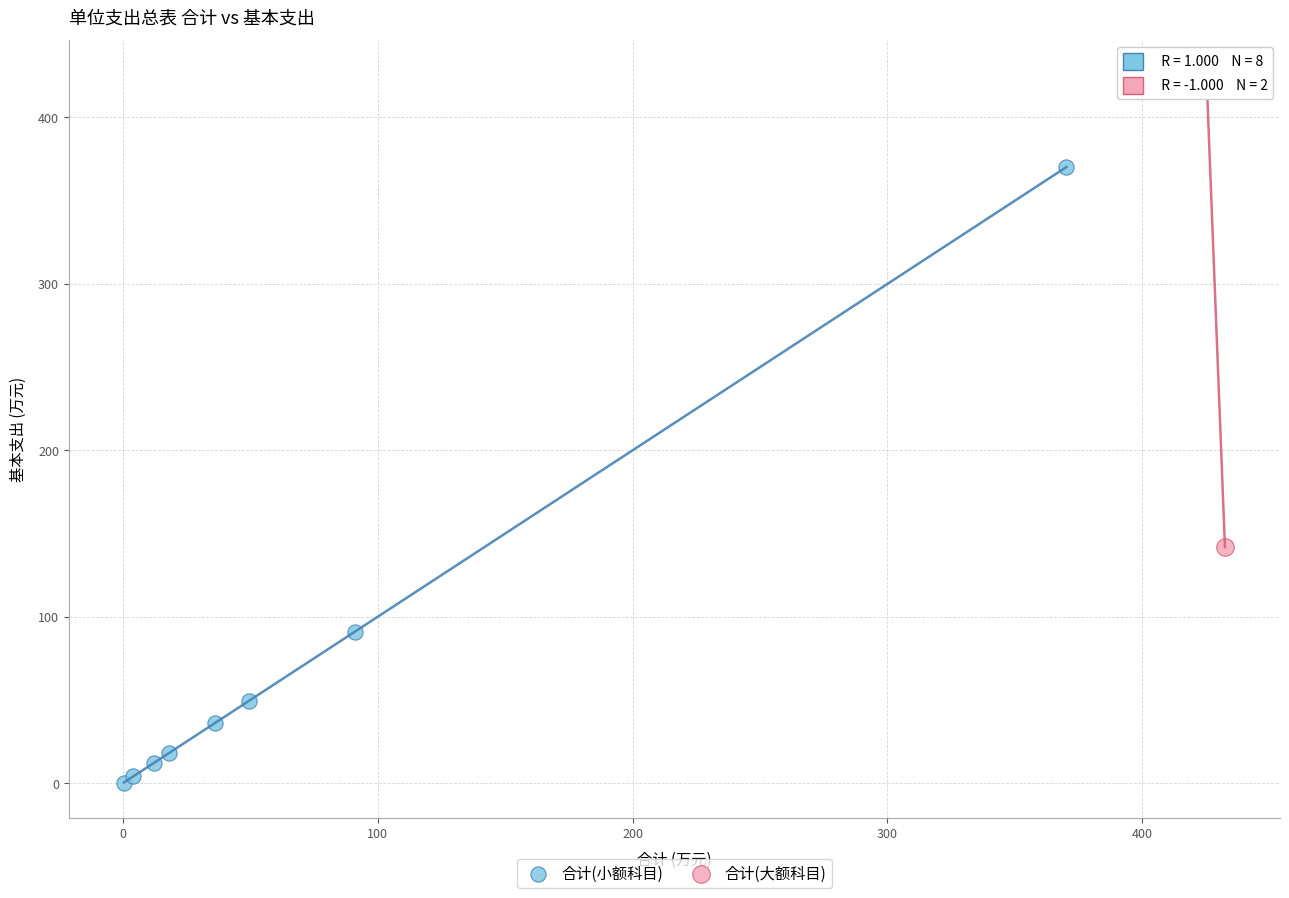

What are all the series names shown in the legend?

合计(小额科目), 合计(大额科目)